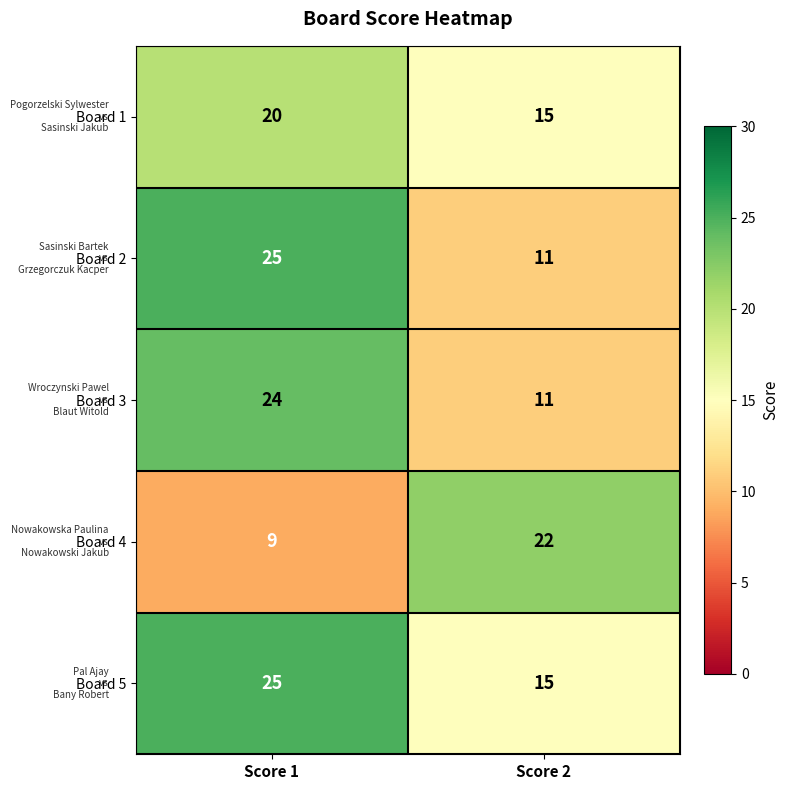

What is the sum of all Board 2 values?

36